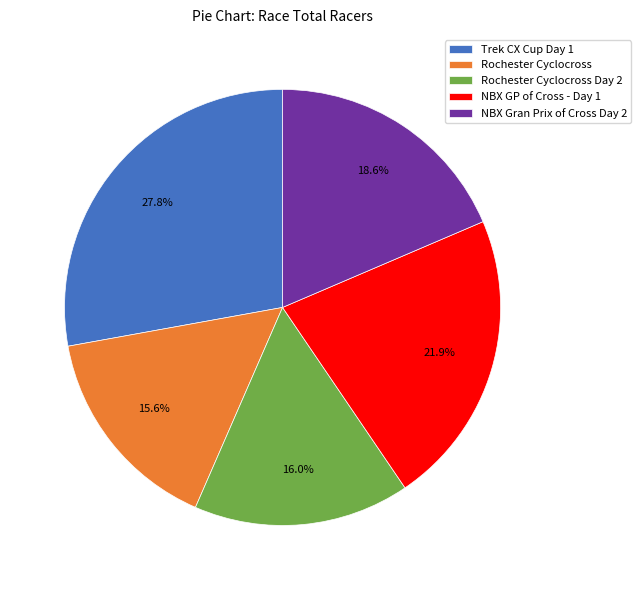

Is there a majority slice in this chart?

No